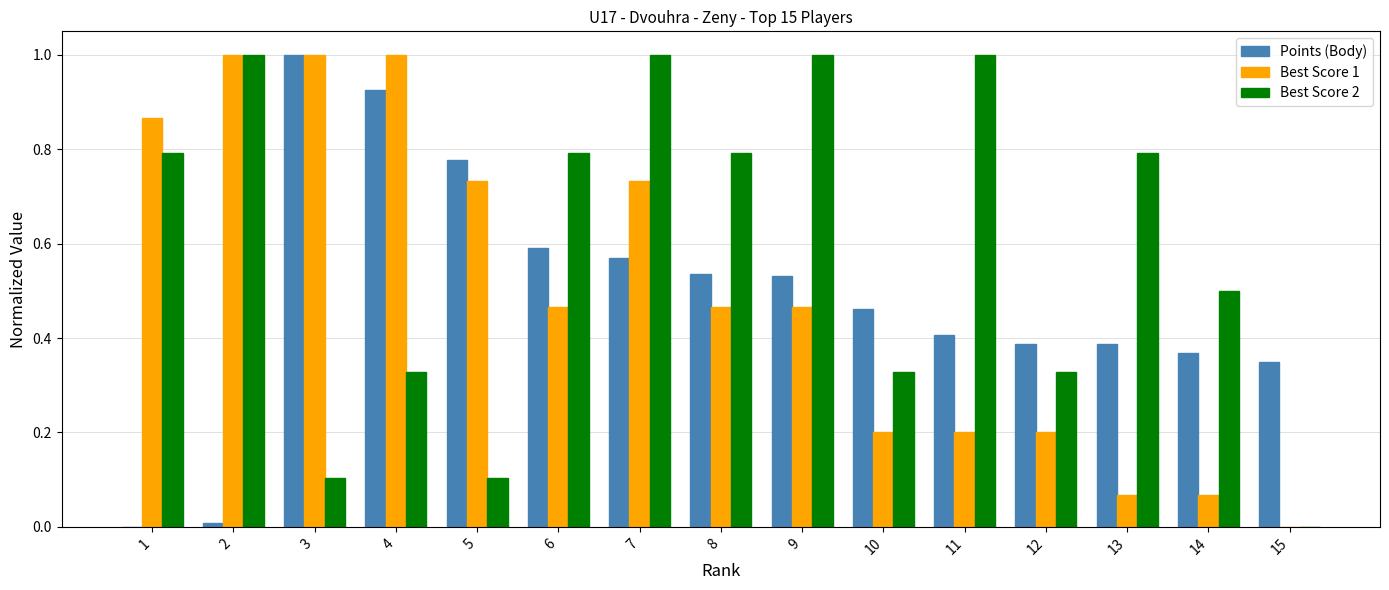

How many values in Best Score 1 are above zero?

14